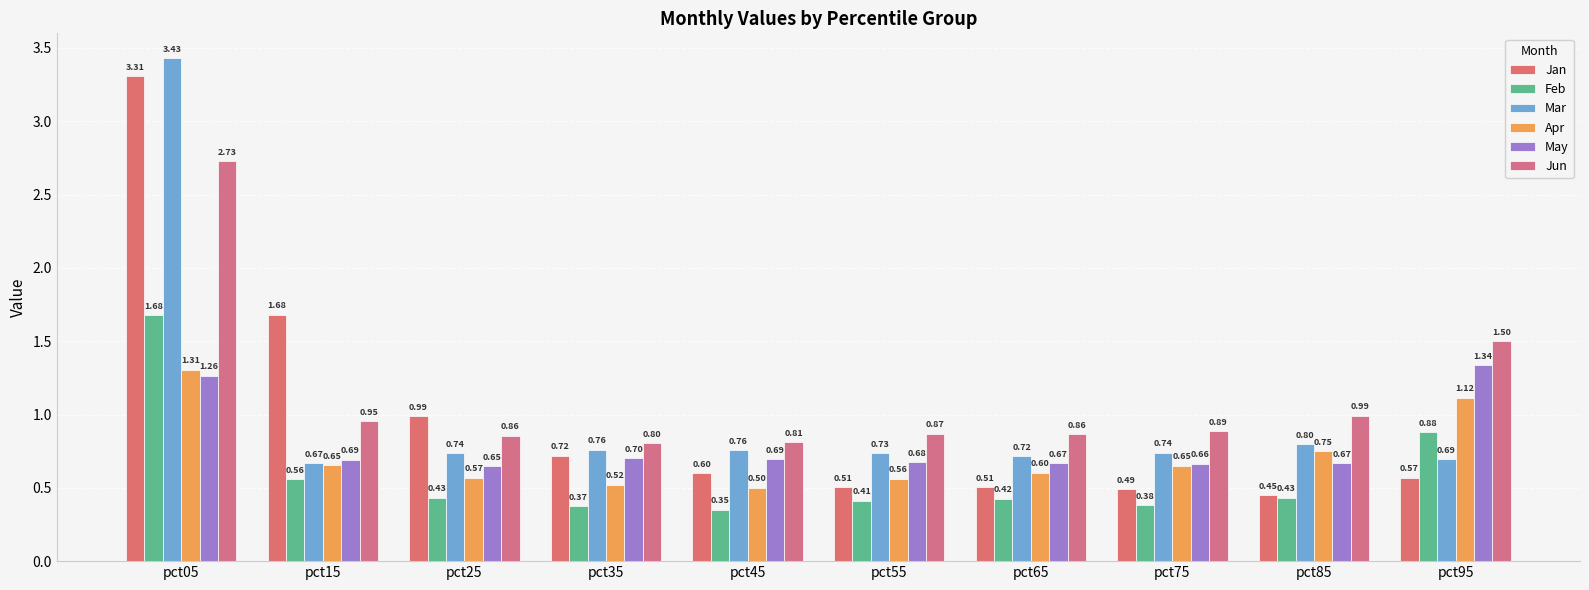

What are all the series names shown in the legend?

Jan, Feb, Mar, Apr, May, Jun